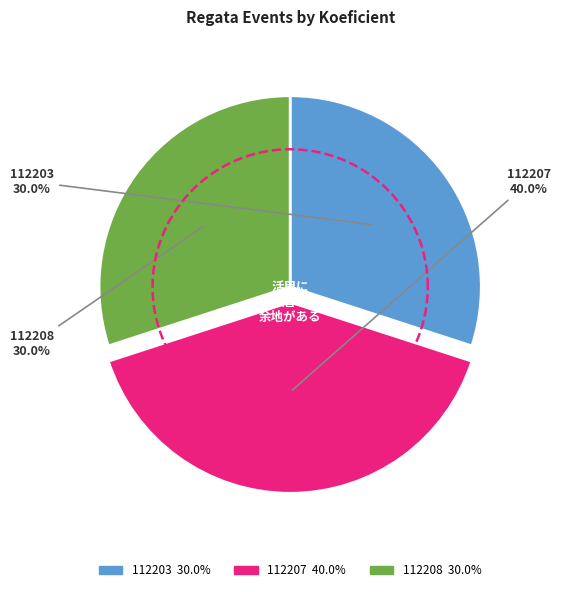

What percentage is NOT represented by 112208?

70.0%